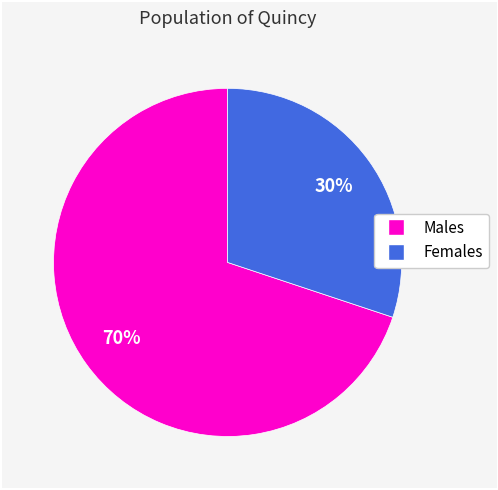

Count the number of slices in the pie.

2